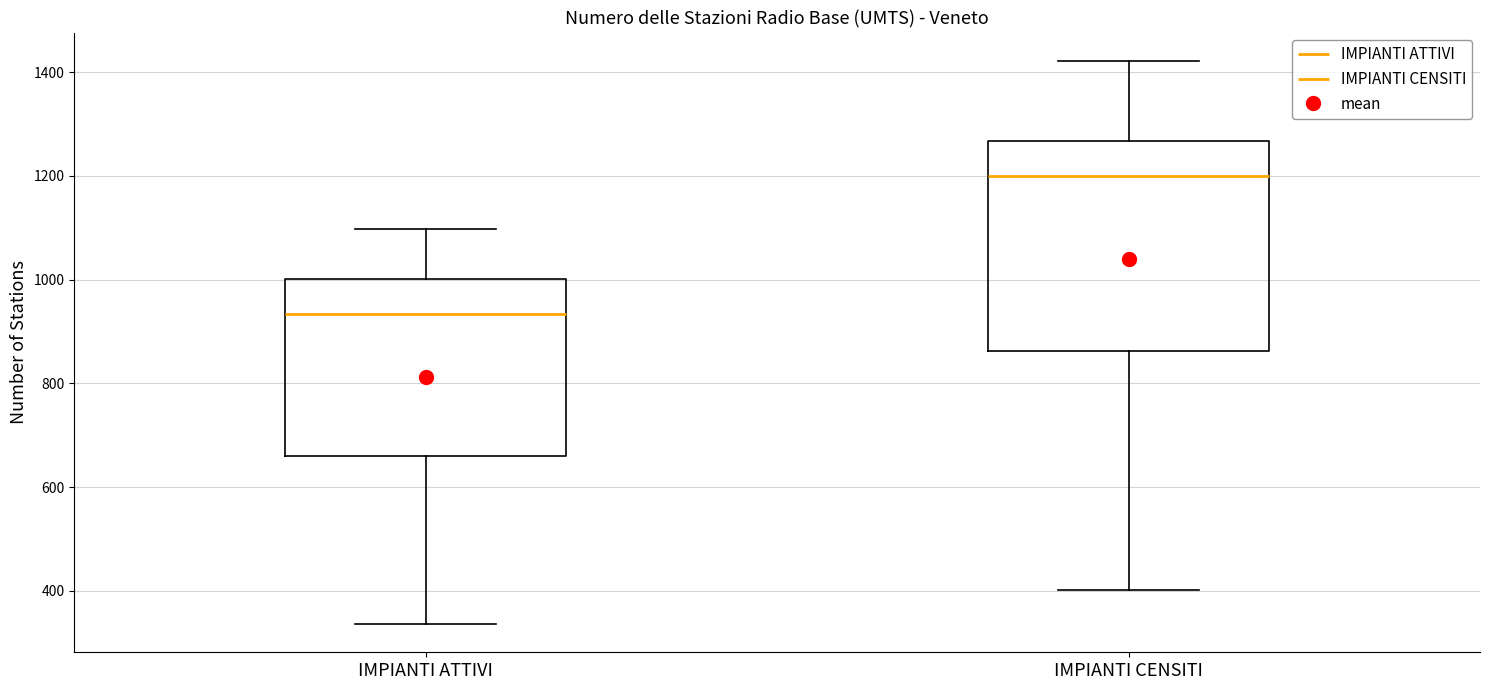

Comparing the boxes themselves (not the whiskers), which one is the tallest?

IMPIANTI CENSITI